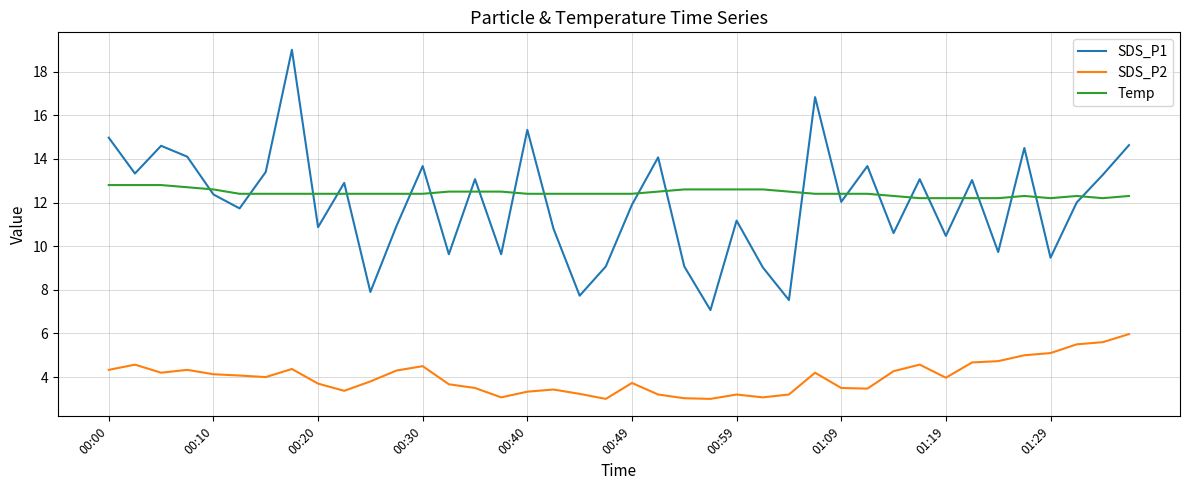

What is the difference between the maximum and minimum values in the Temp series?

0.6